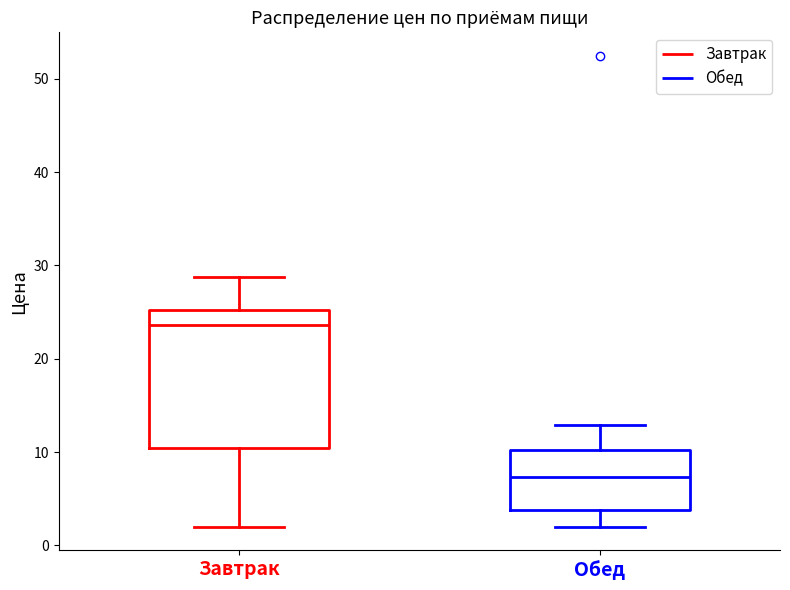

Reading left to right, transcribe this box plot: for each box, give where its median line is, the range the box spans, and where its two whiskers end, as read against the y-axis. The values are not printed on the chart, so give them approximately, as read against the axis.

Завтрак: median 24, box 10 to 25, whiskers 2 to 29
Обед: median 7, box 4 to 10, whiskers 2 to 13